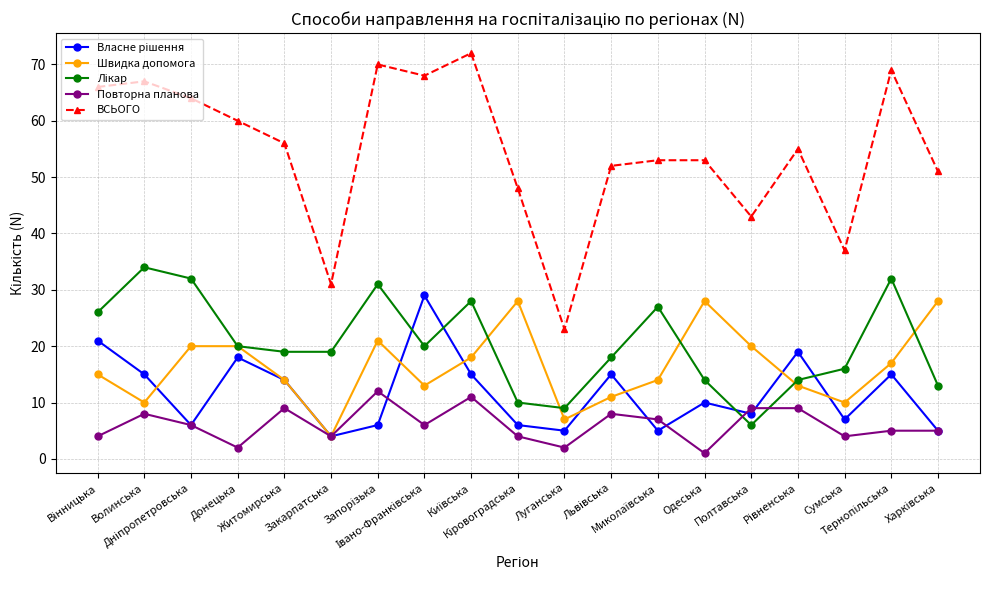

What is the minimum value for ВСЬОГО?

23